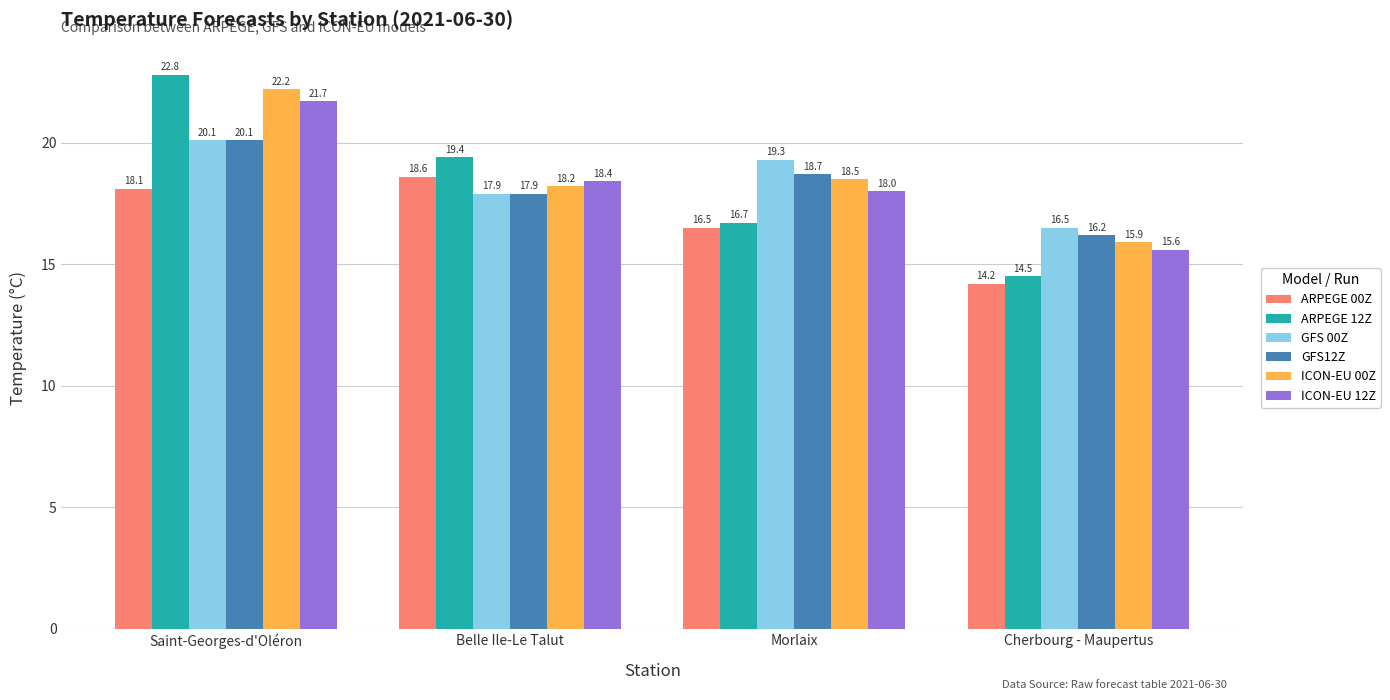

How many categories are shown in the chart?

4